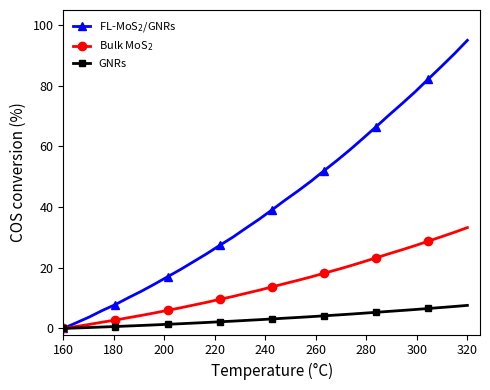

What is the greatest value displayed?

95.0